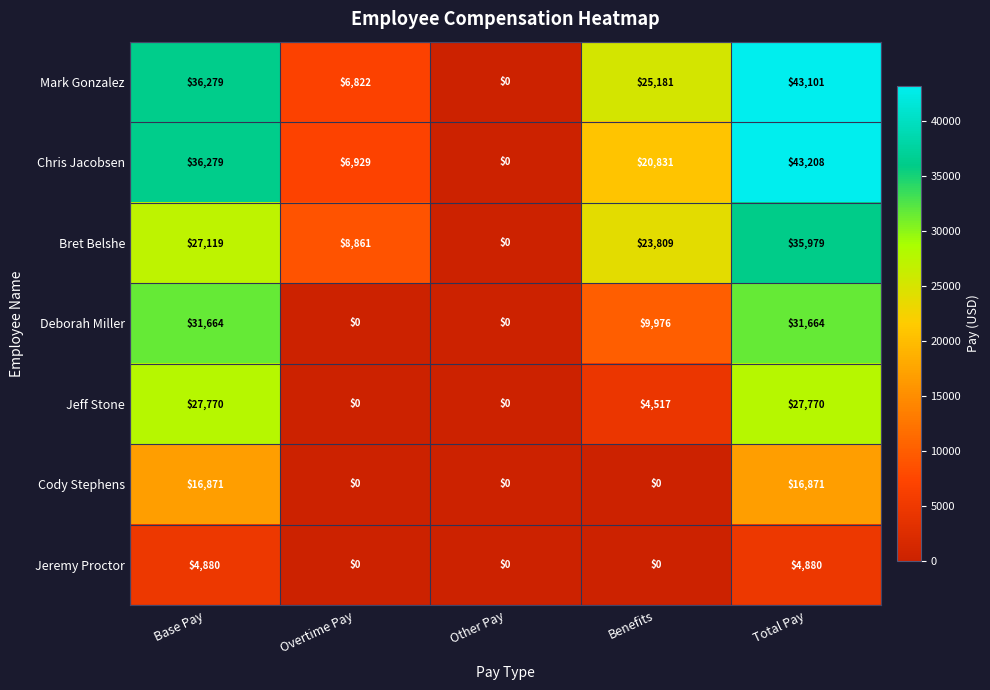

What is the sum of all Mark Gonzalez values?

111383